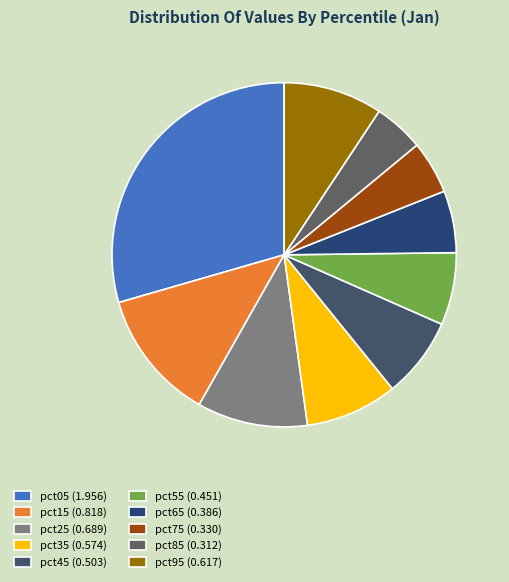

Rank the categories by value from highest to lowest.

pct05, pct15, pct25, pct95, pct35, pct45, pct55, pct65, pct75, pct85